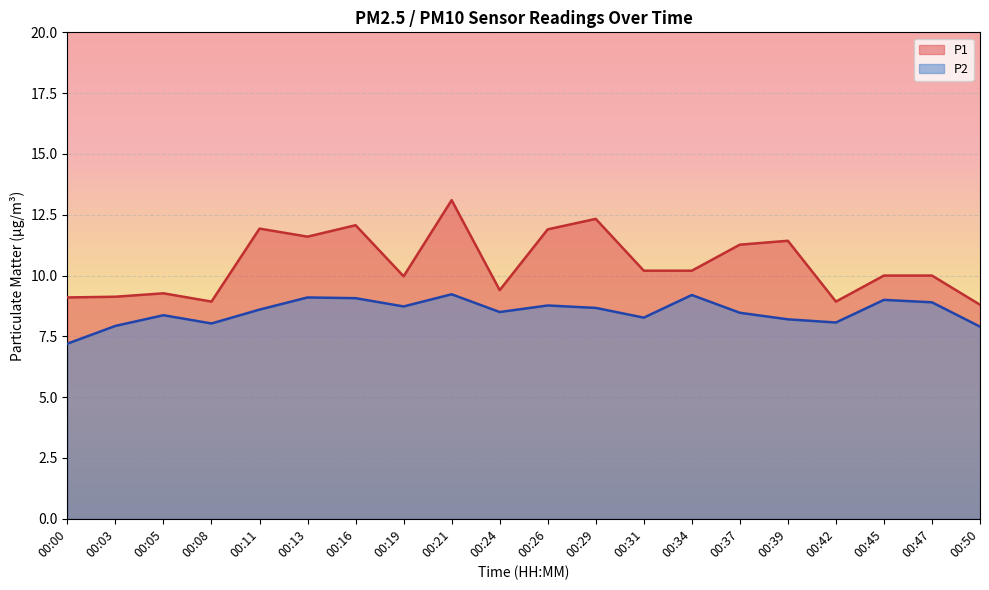

Rank the categories by P1 value from lowest to highest.

00:50, 00:08, 00:42, 00:00, 00:03, 00:05, 00:24, 00:19, 00:45, 00:47, 00:31, 00:34, 00:37, 00:39, 00:13, 00:26, 00:11, 00:16, 00:29, 00:21